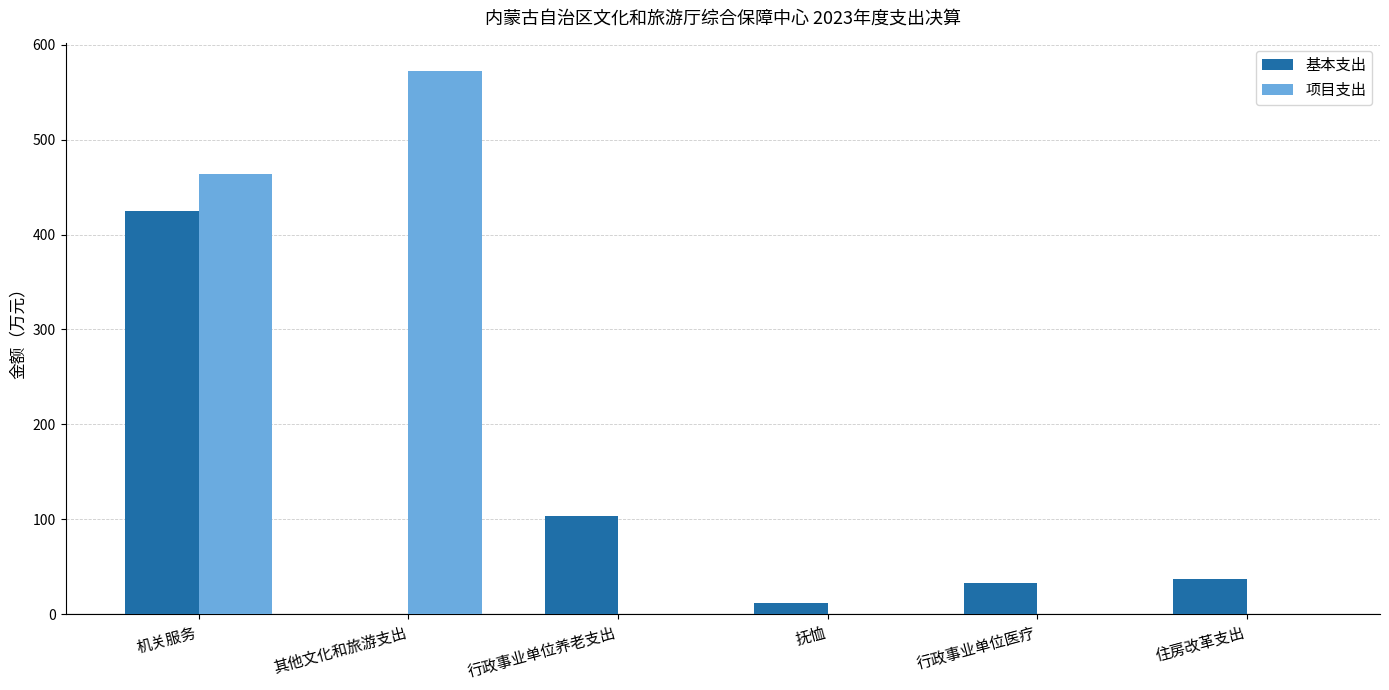

True or false: 项目支出 has a value of 572.6 at 其他文化和旅游支出.

True